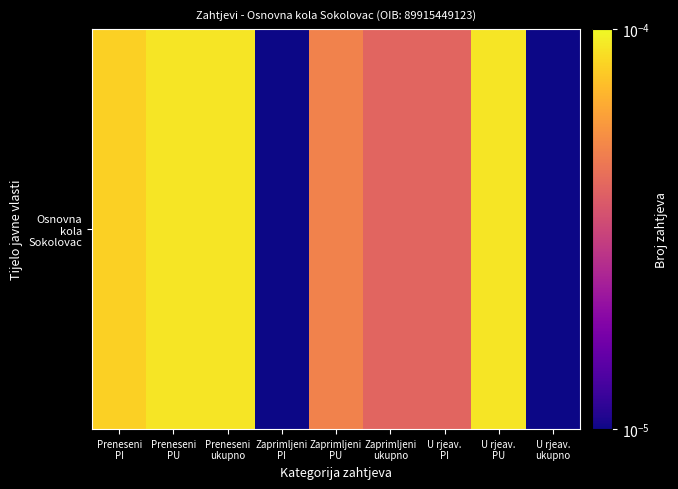

True or false: the data shows 0.0 at U rjeav.
PU.

False